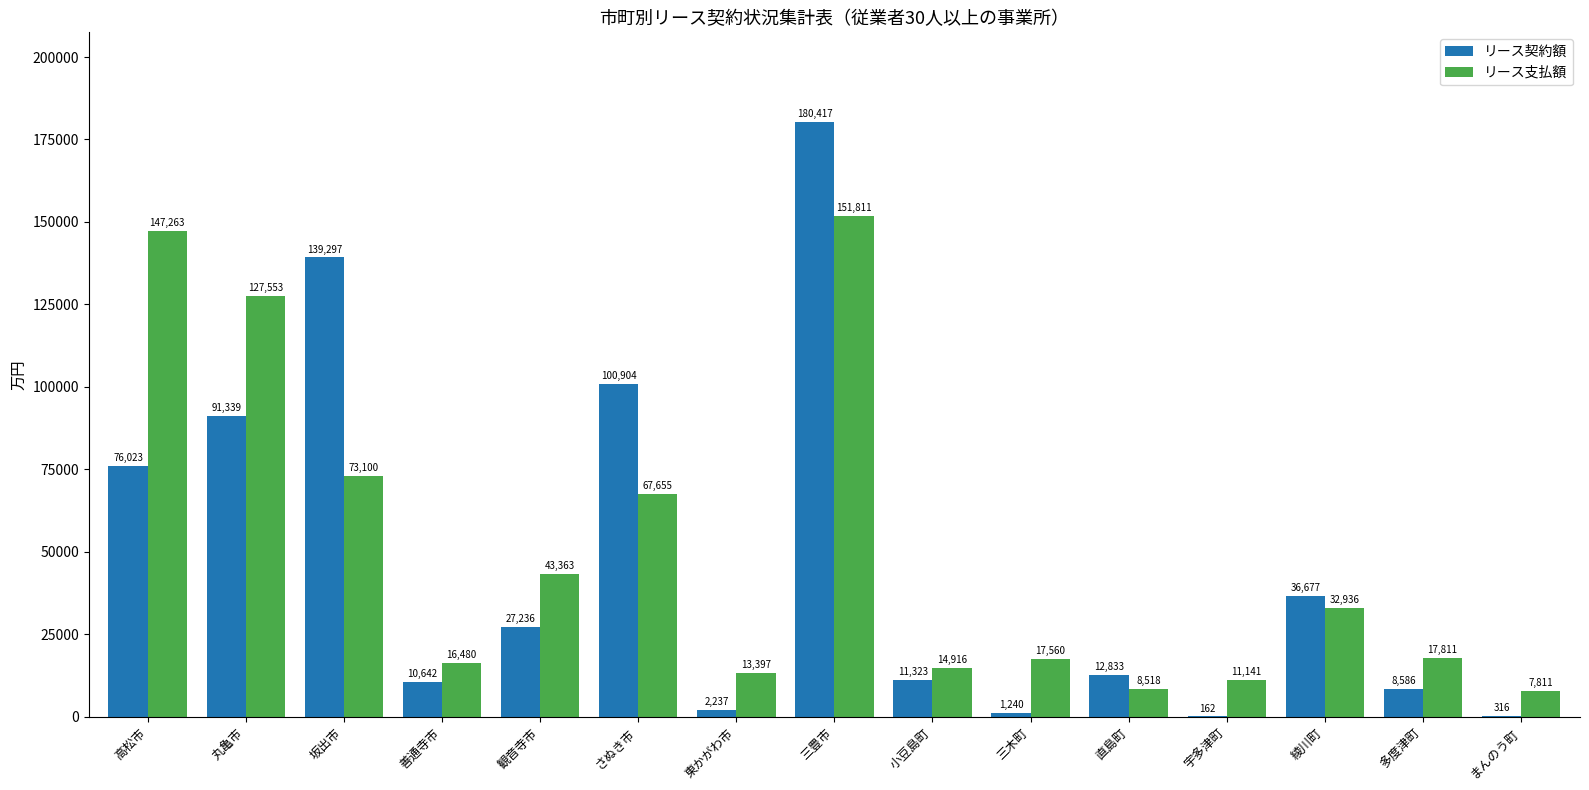

Which series has the largest total across all categories?

リース支払額